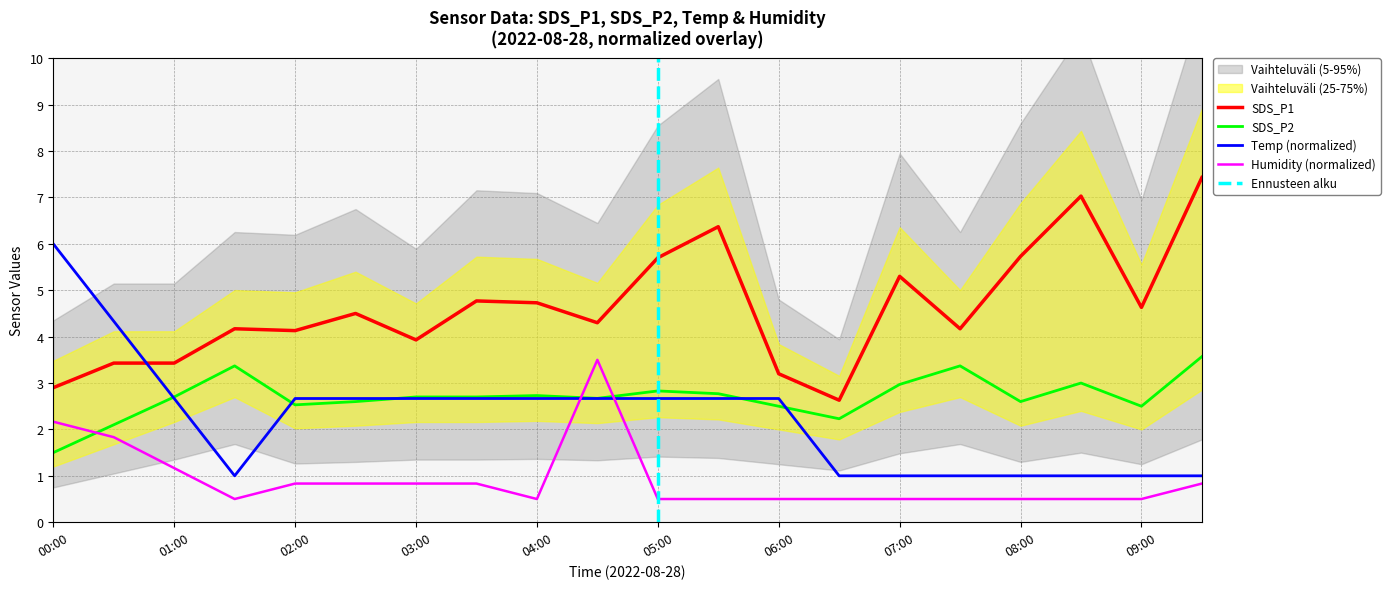

Where does the Temp series first go above 2?

00:00